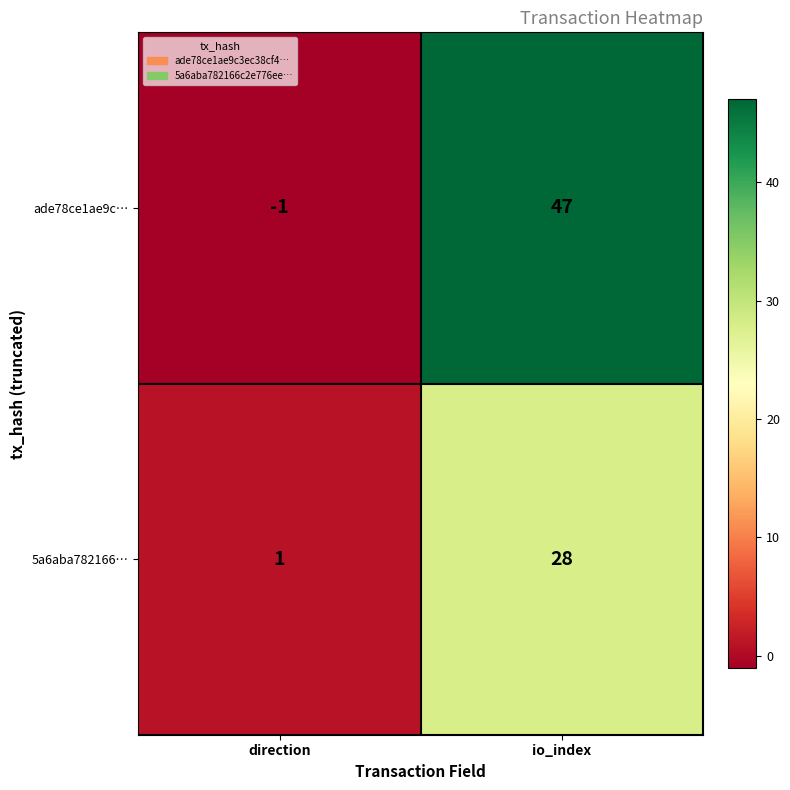

What is the spread (max minus min) of values at direction?

2